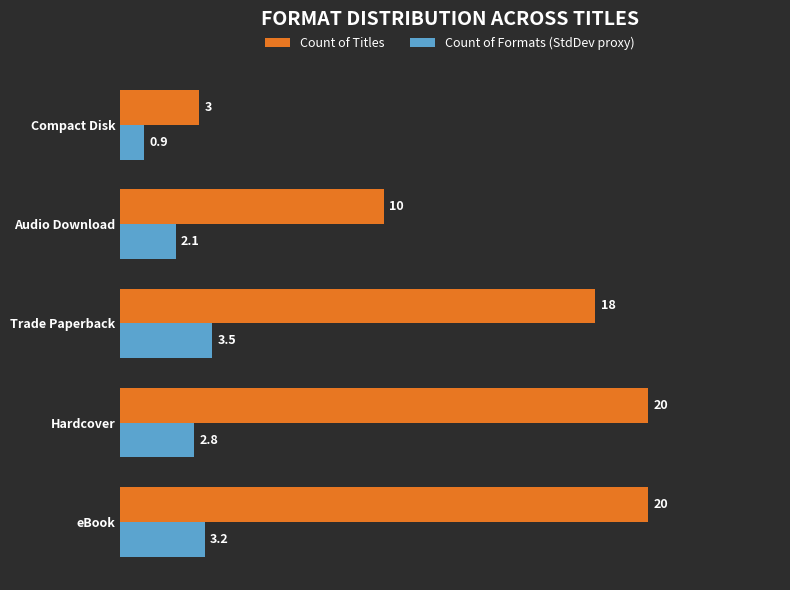

What are all the series names shown in the legend?

Count of Titles, Count of Formats (StdDev proxy)